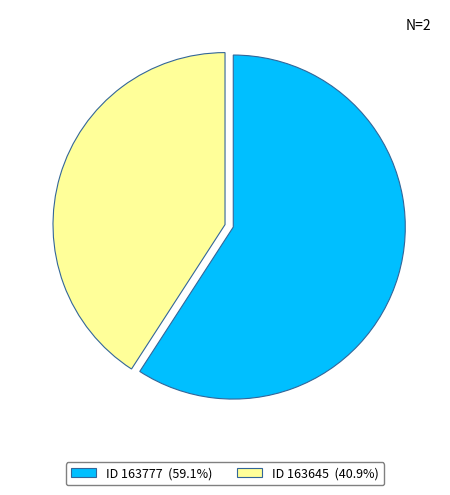

How many segments does this pie chart have?

2